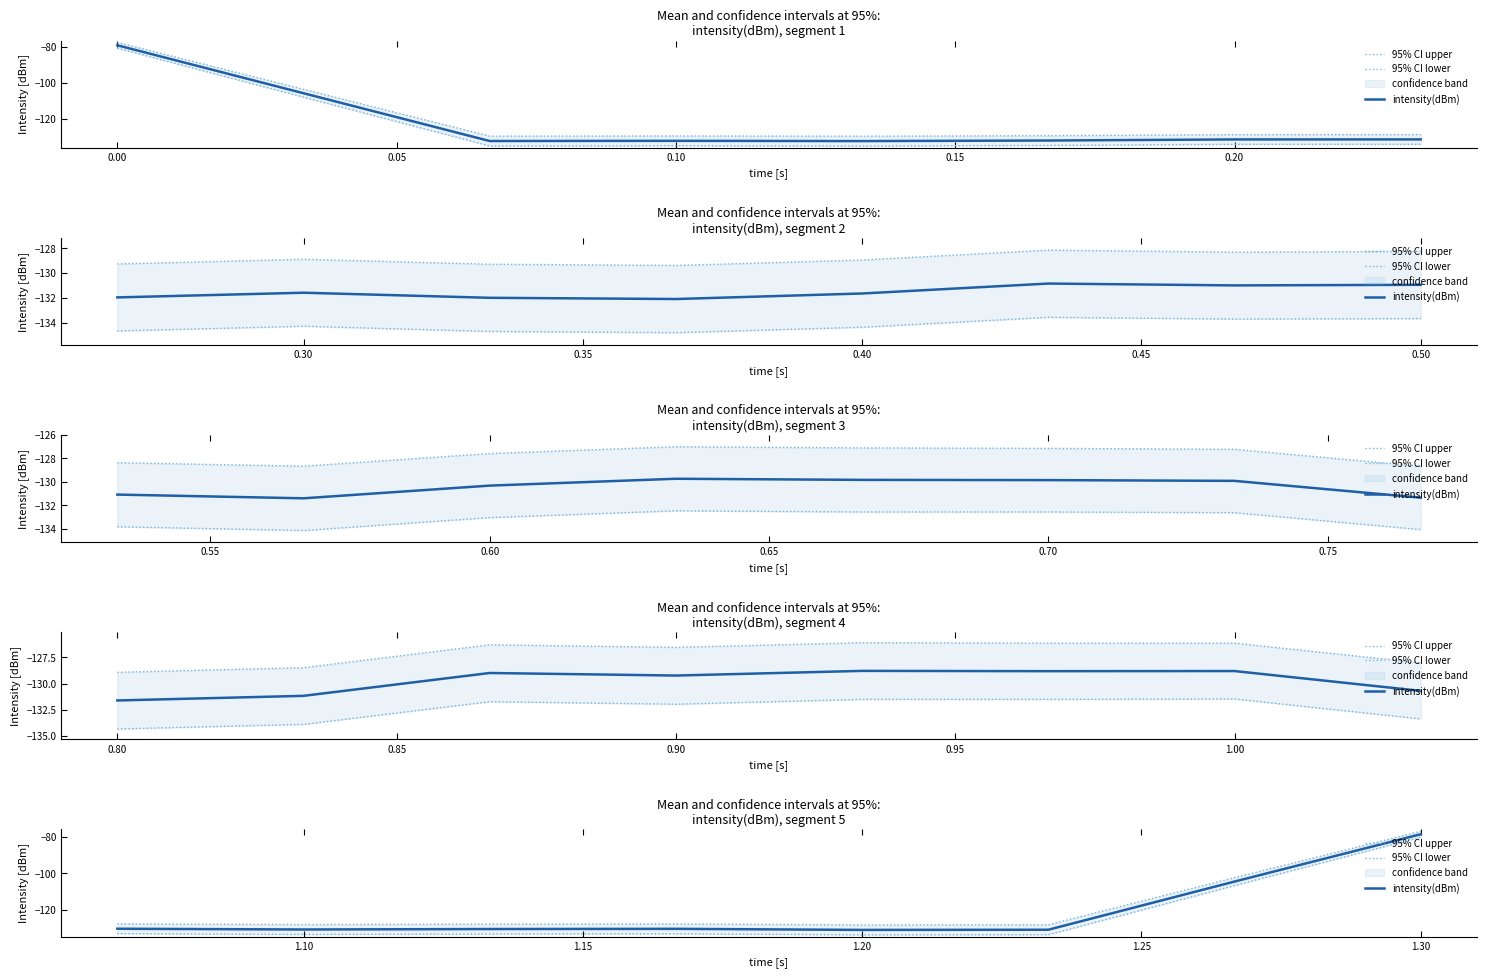

The value of 95% CI lower at 0.20 is -217.9. True or false?

False